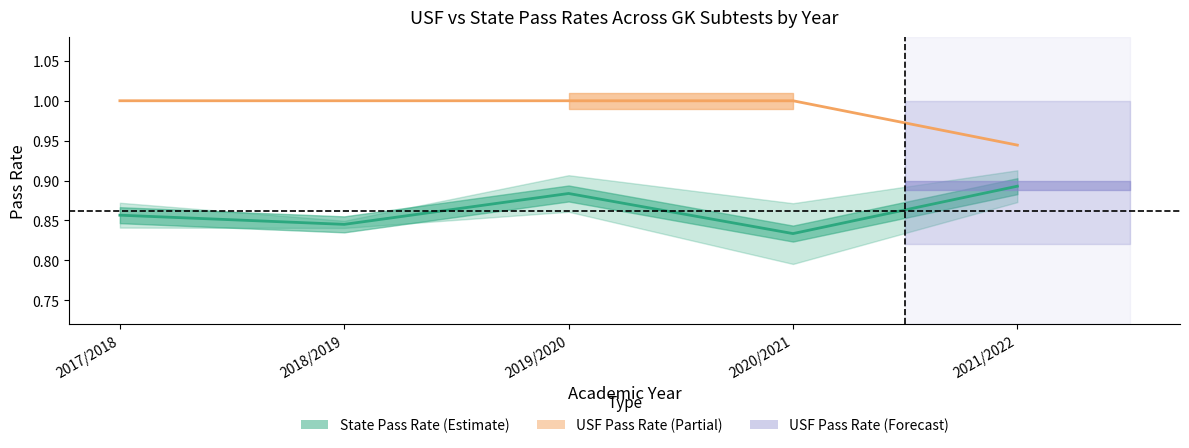

Which has a higher value, 2021/2022 or 2018/2019?

2021/2022